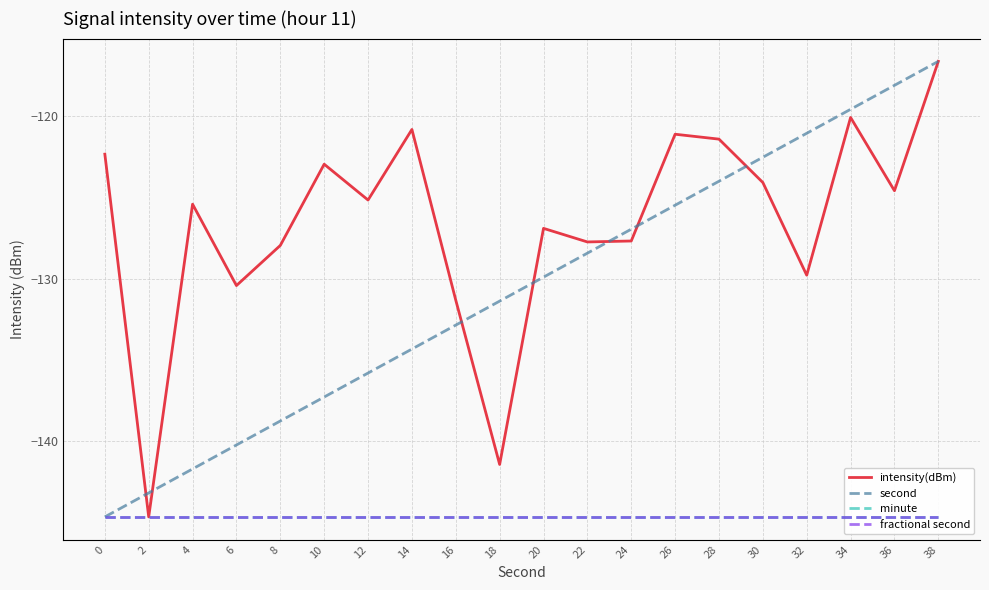

Reading right to left, extract all data points from this chart.

intensity(dBm): -116.6	-124.6	-120.1	-129.8	-124.1	-121.4	-121.1	-127.7	-127.7	-126.9	-141.5	-131.3	-120.8	-125.2	-123.0	-128.0	-130.4	-125.4	-144.7	-122.3
second: 38.0	36.0	34.0	32.0	30.0	28.0	26.0	24.0	22.0	20.0	18.0	16.0	14.0	12.0	10.0	8.0	6.0	4.0	2.0	0.0
minute: 0.0	0.0	0.0	0.0	0.0	0.0	0.0	0.0	0.0	0.0	0.0	0.0	0.0	0.0	0.0	0.0	0.0	0.0	0.0	0.0
fractional second: 0.0	0.0	0.0	0.0	0.0	0.0	0.0	0.0	0.0	0.0	0.0	0.0	0.0	0.0	0.0	0.0	0.0	0.0	0.0	0.0